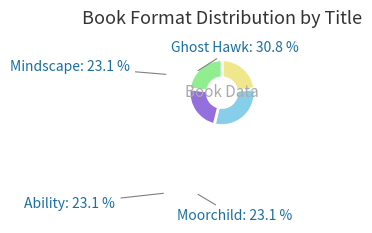

Do Ability and Moorchild together represent more than half of the pie?

No